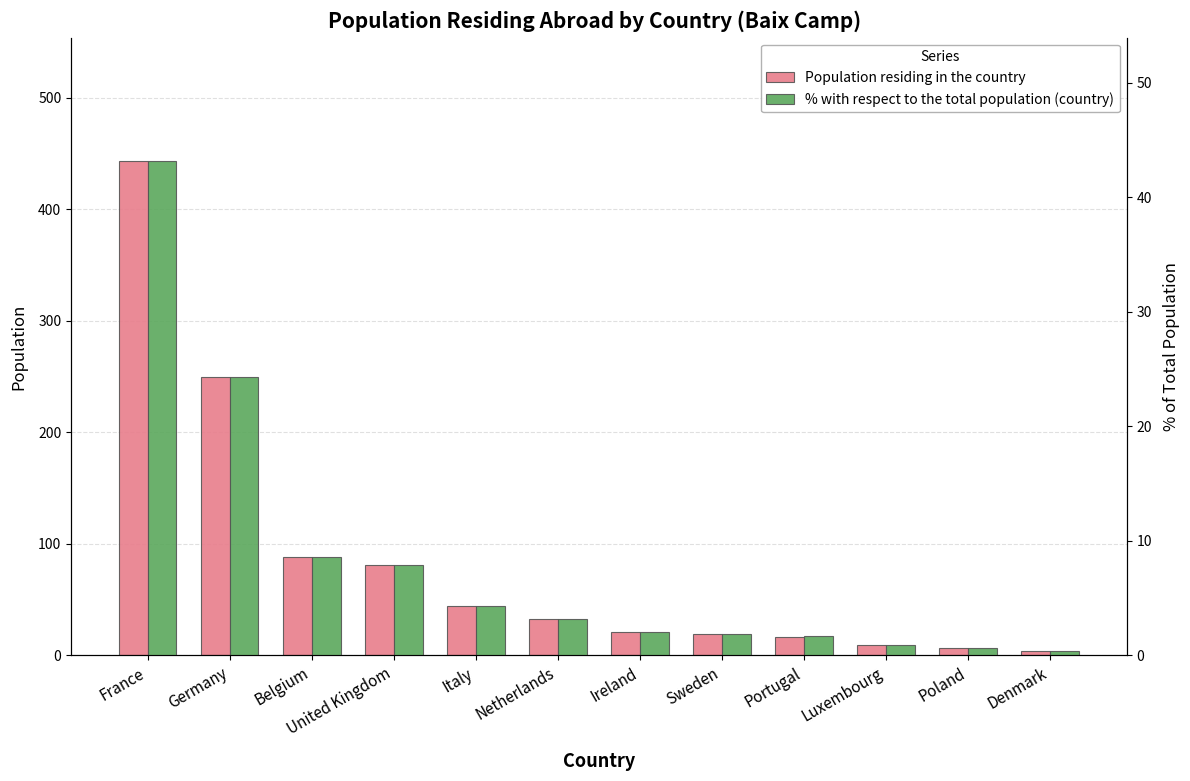

Rank the categories by Population residing in the country value from lowest to highest.

Denmark, Poland, Luxembourg, Portugal, Sweden, Ireland, Netherlands, Italy, United Kingdom, Belgium, Germany, France